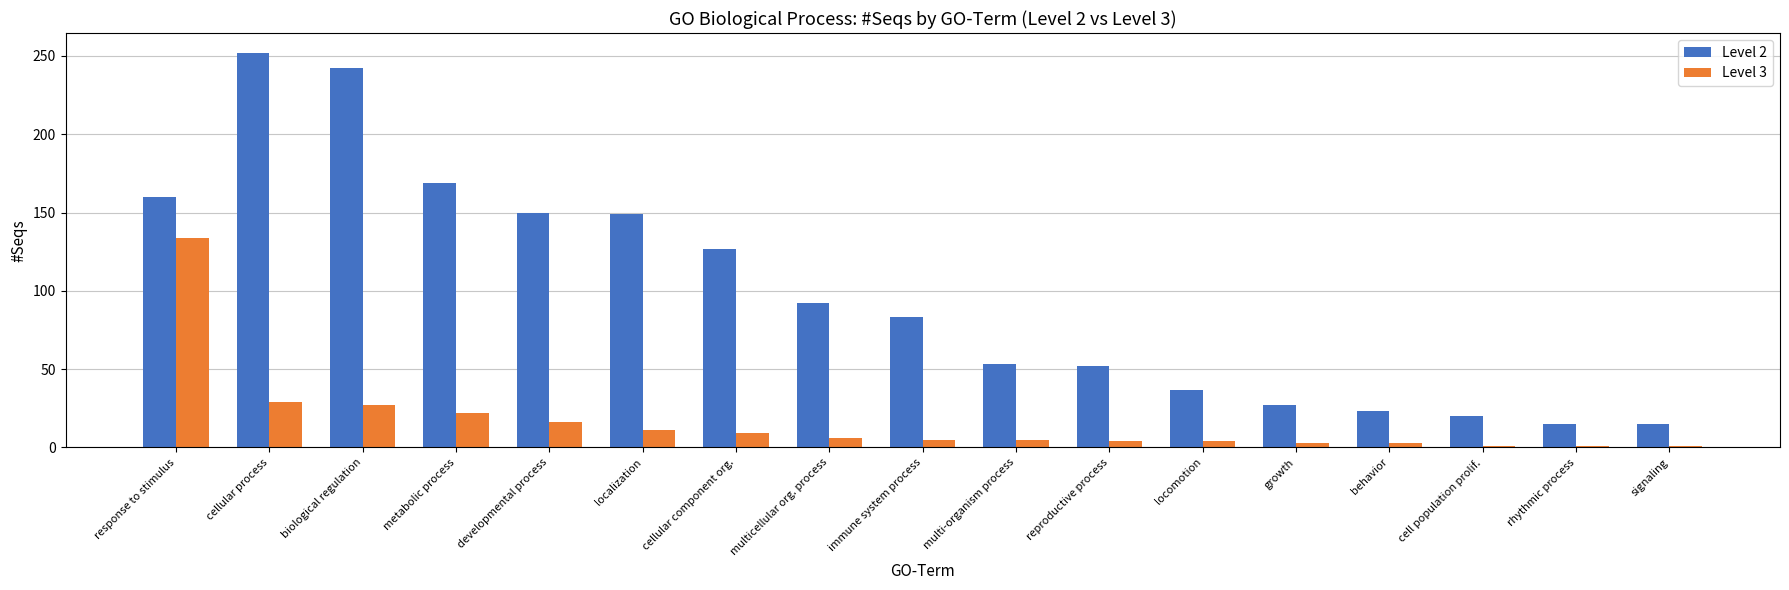

True or false: Level 2 has a value of 160 at response to stimulus.

True